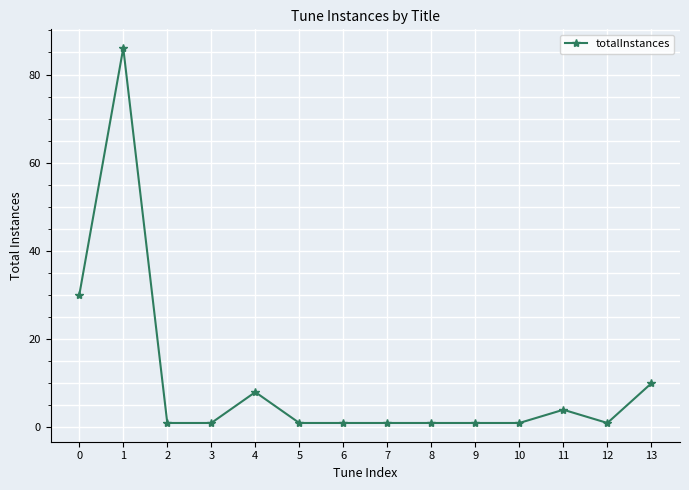

What is the sum of all values?

147